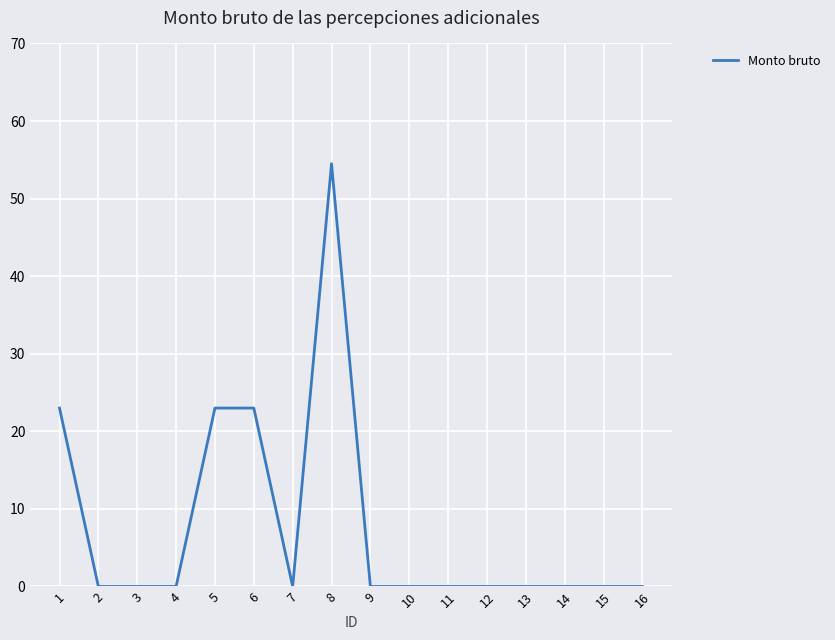

The value at 2 is 0.0. True or false?

True